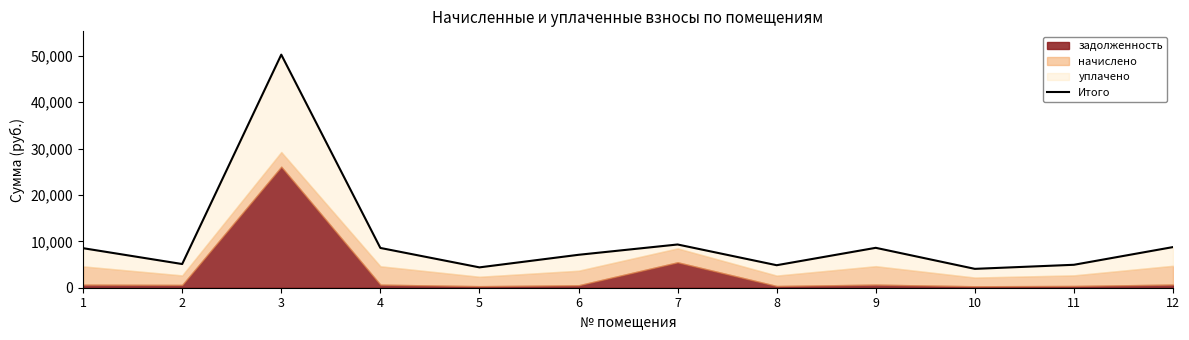

What is the change in value from 4 to 9?

+26.6